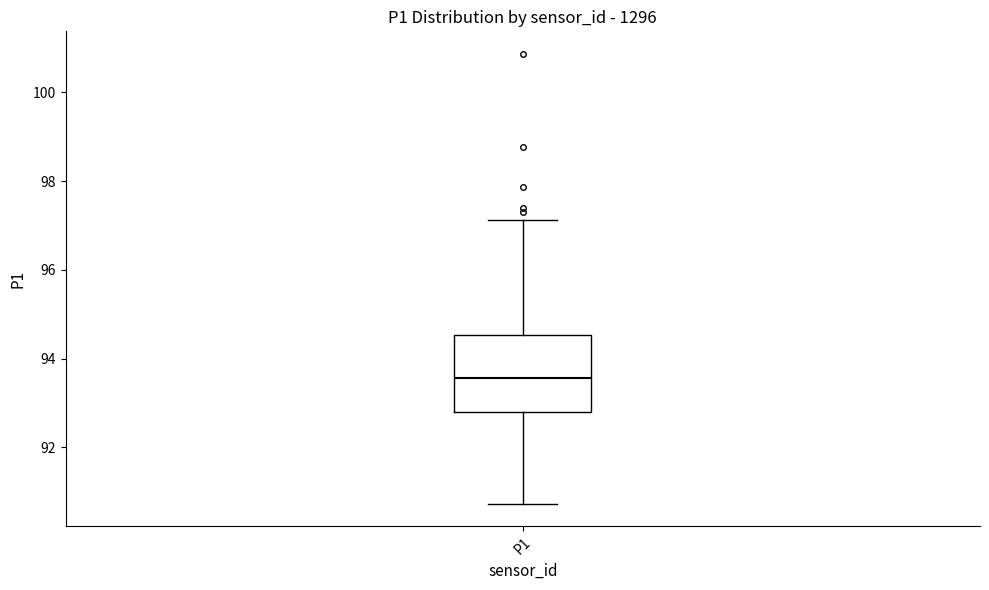

Where does the upper whisker of the box for P1 end on the y-axis? The values are not printed on the chart, so give them approximately, as read against the axis.

97.2